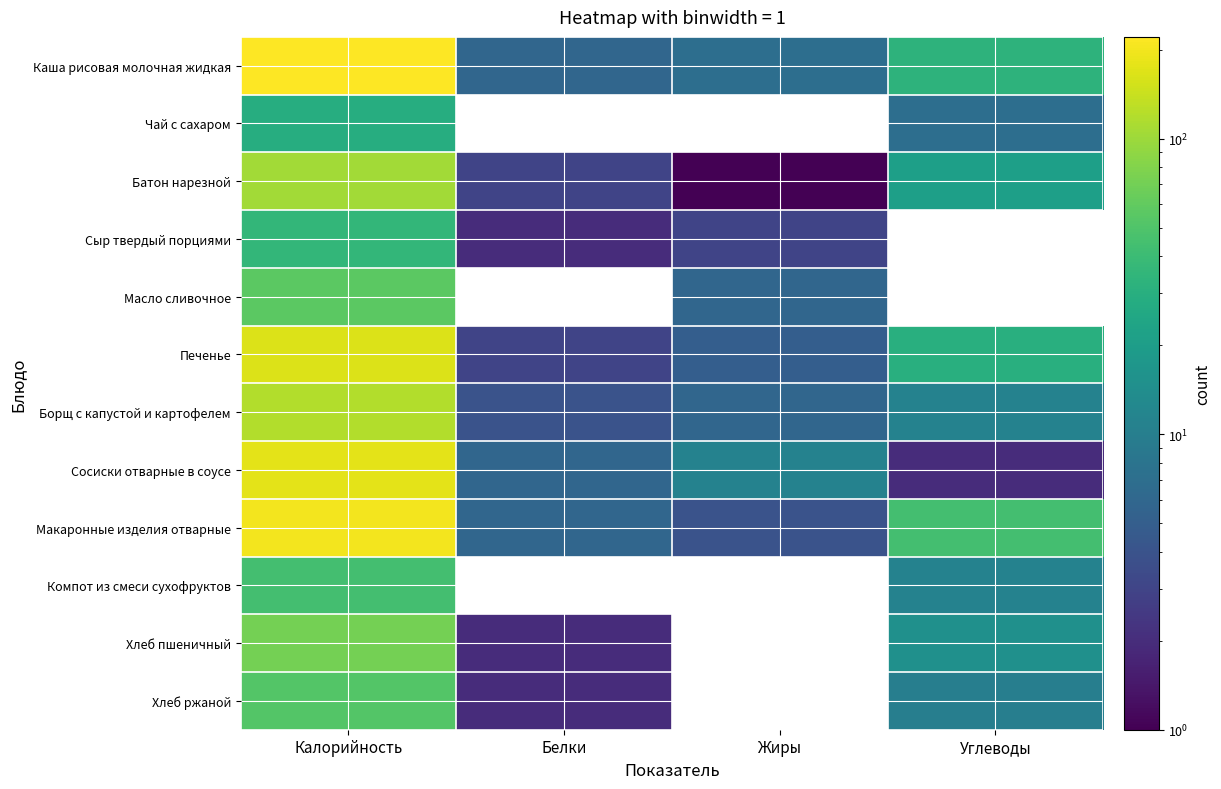

Rank the series at Жиры from highest to lowest value.

Сосиски отварные в соусе, Каша рисовая молочная жидкая, Масло сливочное, Борщ с капустой и картофелем, Печенье, Макаронные изделия отварные, Сыр твердый порциями, Батон нарезной, Чай с сахаром, Компот из смеси сухофруктов, Хлеб пшеничный, Хлеб ржаной